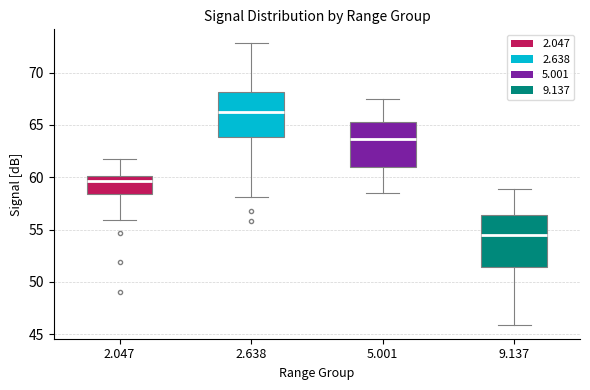

Which box has the lowest median line?

9.137